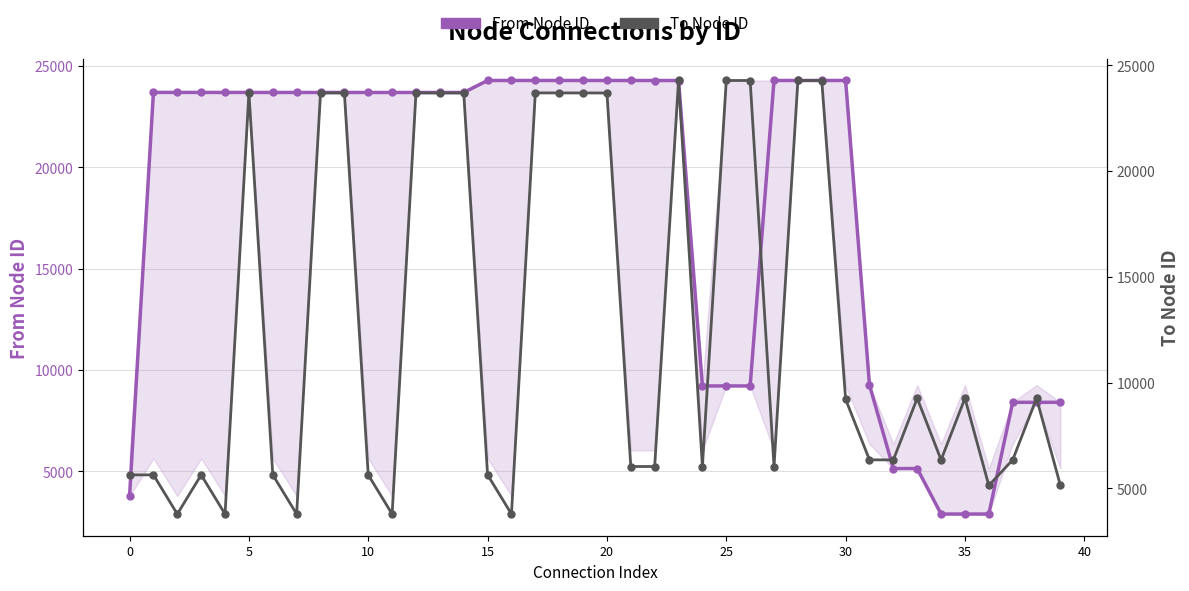

The value of To Node ID at 31 is 3938. True or false?

False